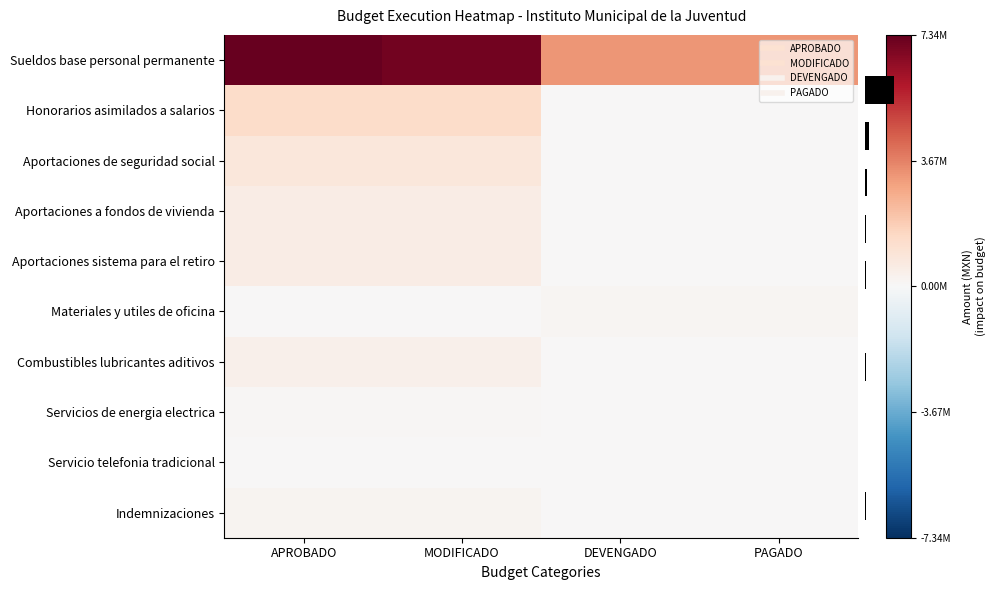

What is the total value across all series at APROBADO?

11294663.1